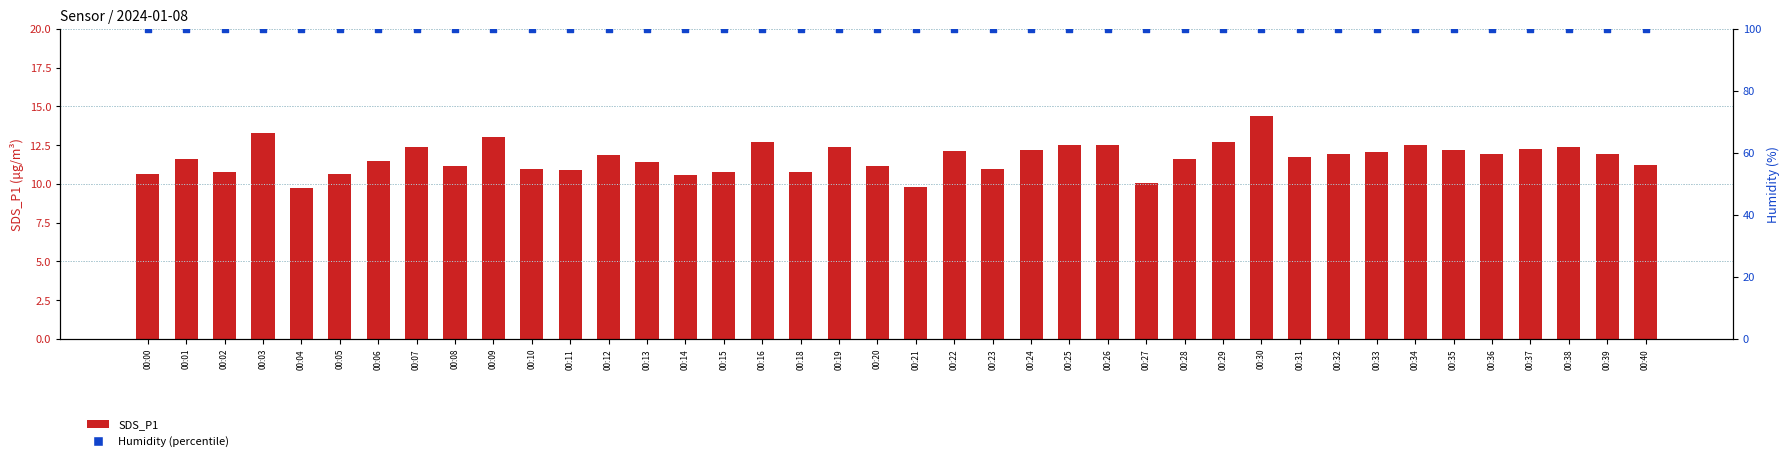

What is the total value across all series at 00:12?

111.8